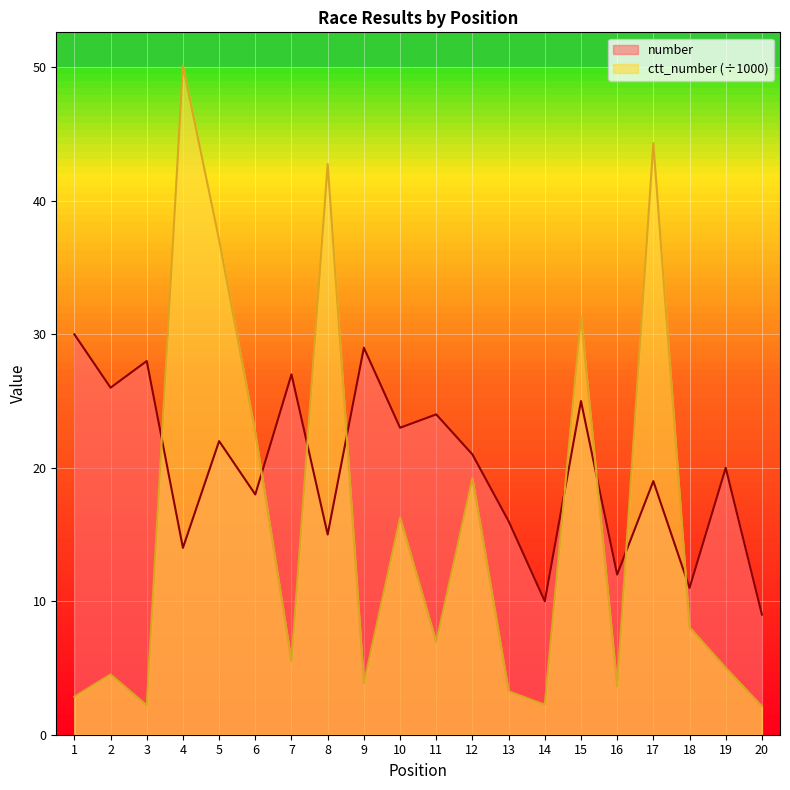

At which category is the sum across all series the highest?

4